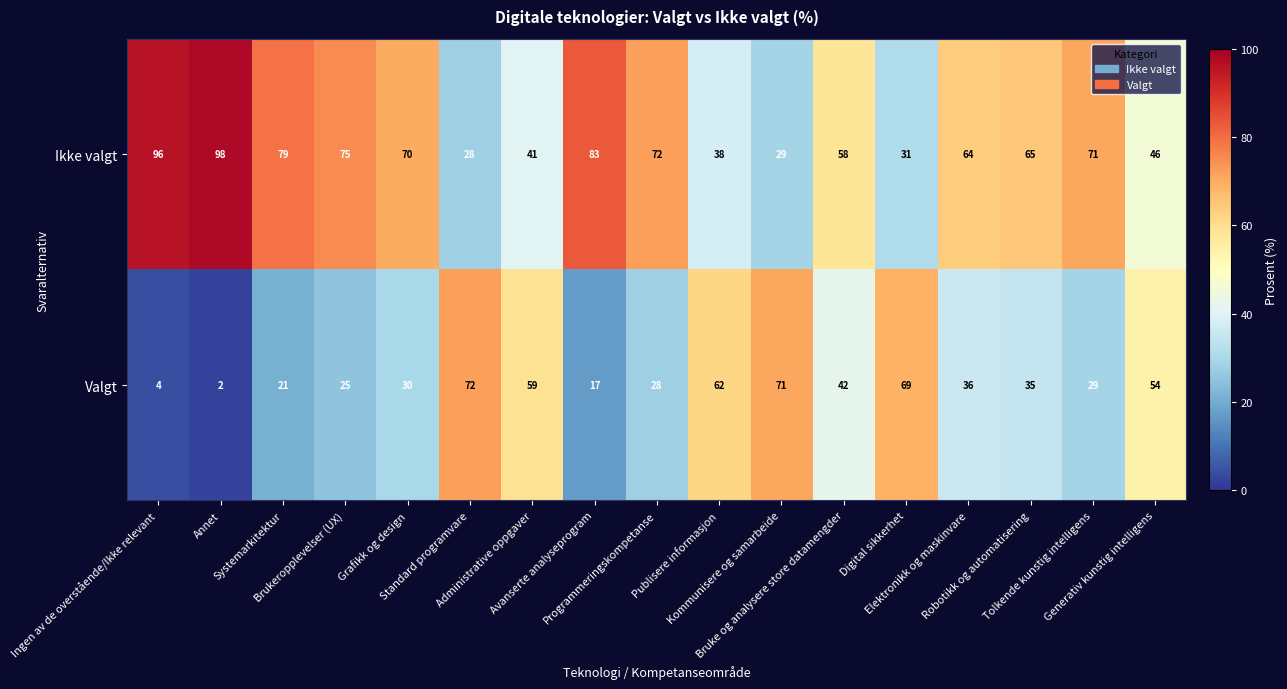

List the series in order of their peak value, highest first.

Ikke valgt, Valgt